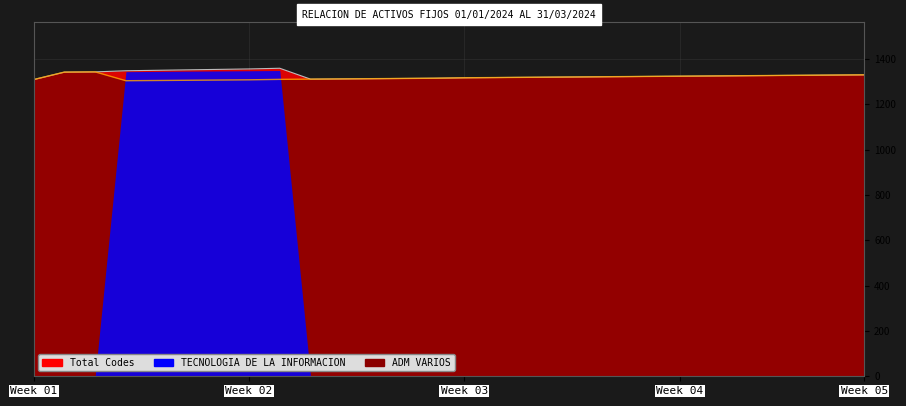

What is the greatest value displayed?

1359